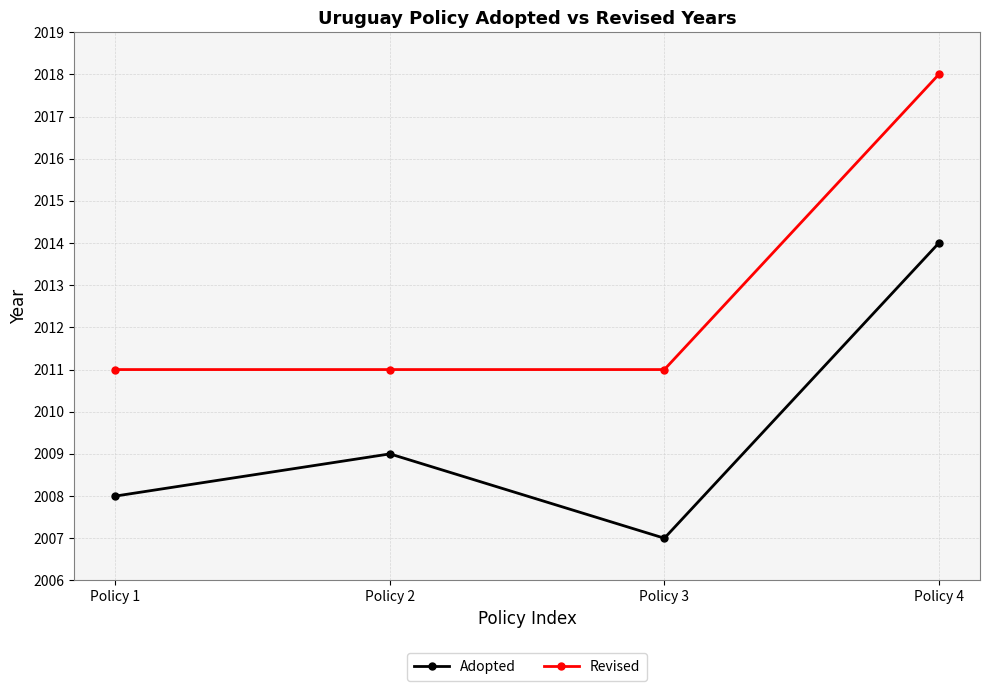

True or false: Revised and Adopted intersect in this chart.

False